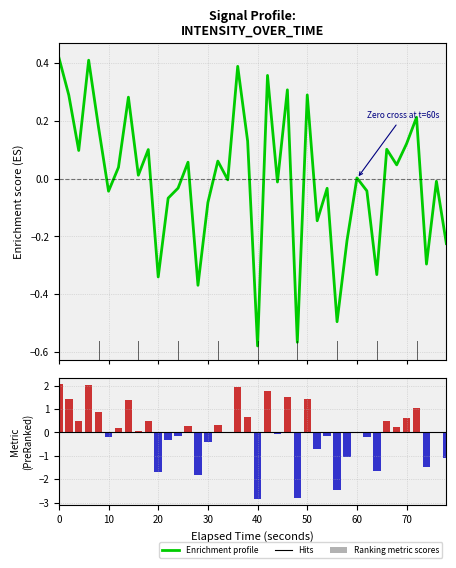

What is the value of the Enrichment profile bar at the 8th from the left?

0.3